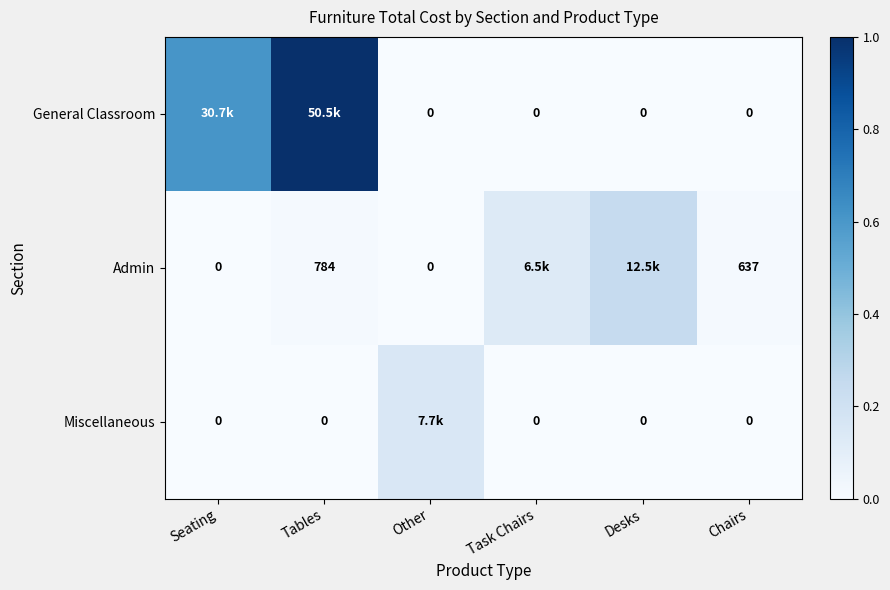

Is the value of Admin at Tables greater than the value of Miscellaneous at Task Chairs?

Yes